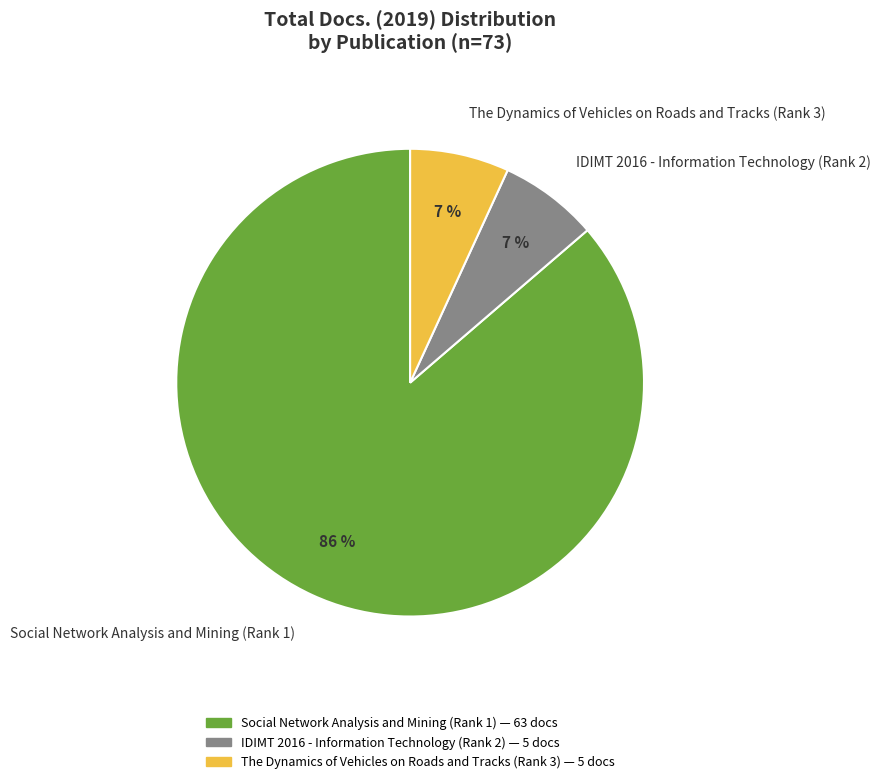

True or false: The Dynamics of Vehicles on Roads and Tracks (Rank 3) accounts for 18% of the total.

False